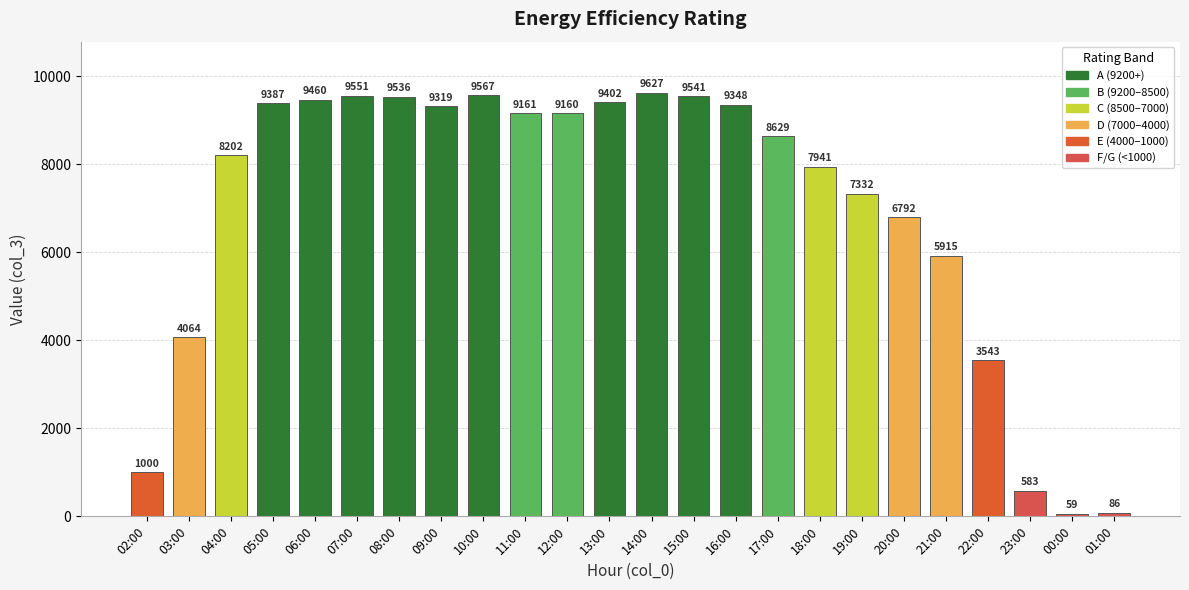

What is the ratio of the value at 18:00 to the value at 10:00?

0.8